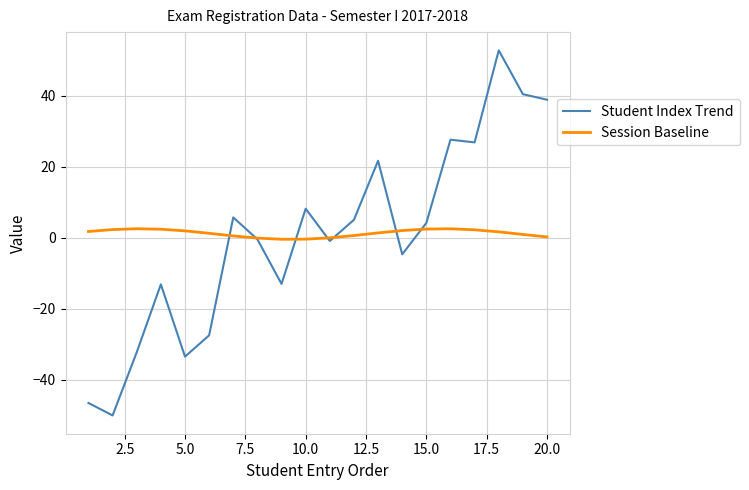

Which series has the widest spread of values?

Student Index Trend